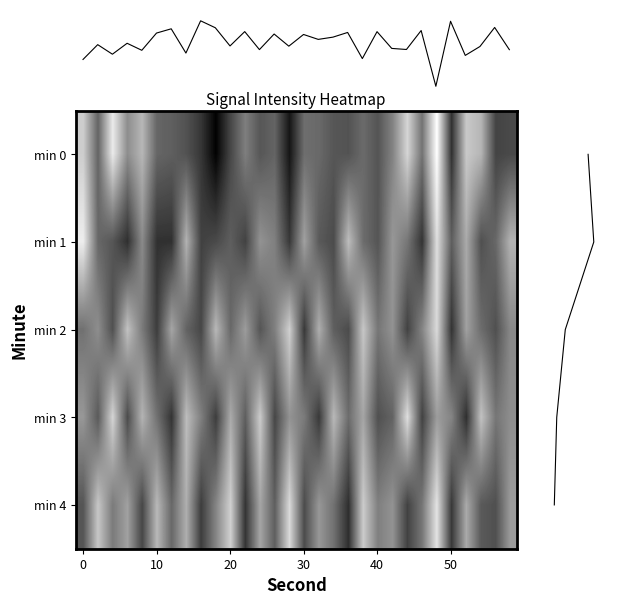

What is the sum of all 3 values?

-3894.1